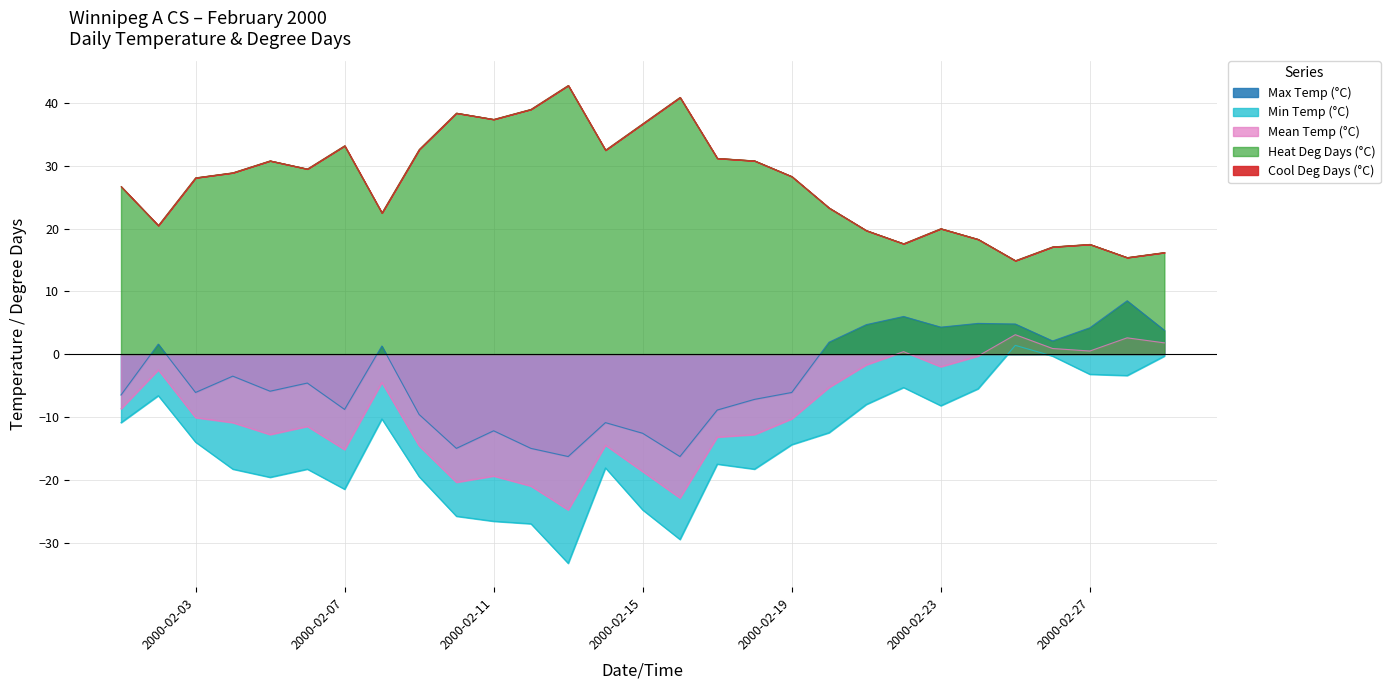

Between 2000-02-06 and 2000-02-25, which series saw the biggest shift?

Min Temp (°C)